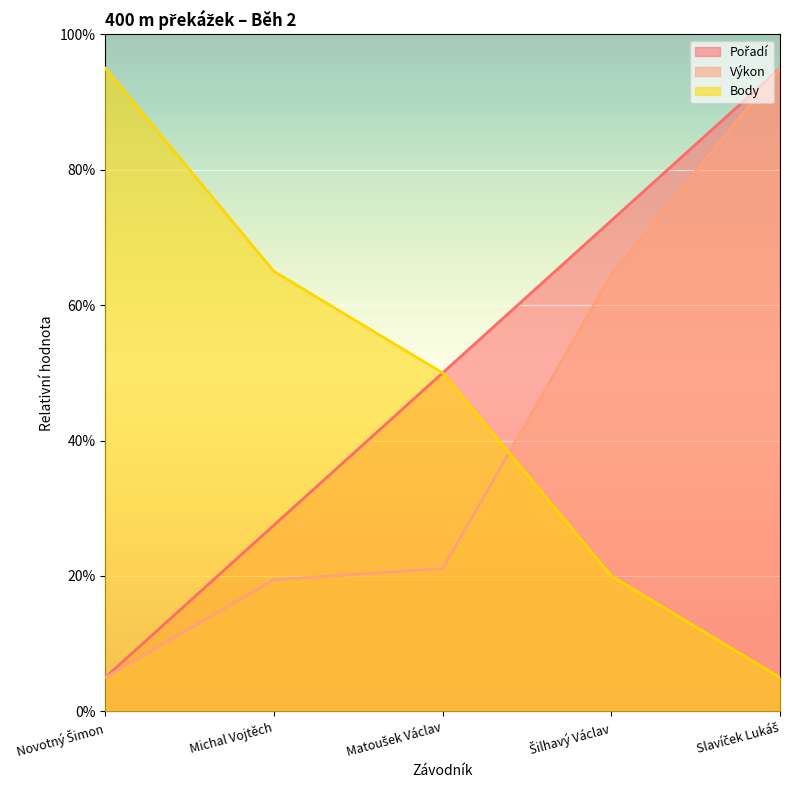

Reading right to left, list all the values displayed in this chart.

Pořadí: Slavíček Lukáš=95.0	Šilhavý Václav=72.5	Matoušek Václav=50.0	Michal Vojtěch=27.5	Novotný Šimon=5.0
Výkon: Slavíček Lukáš=95.0	Šilhavý Václav=64.5	Matoušek Václav=21.1	Michal Vojtěch=19.4	Novotný Šimon=5.0
Body: Slavíček Lukáš=5.0	Šilhavý Václav=20.0	Matoušek Václav=50.0	Michal Vojtěch=65.0	Novotný Šimon=95.0